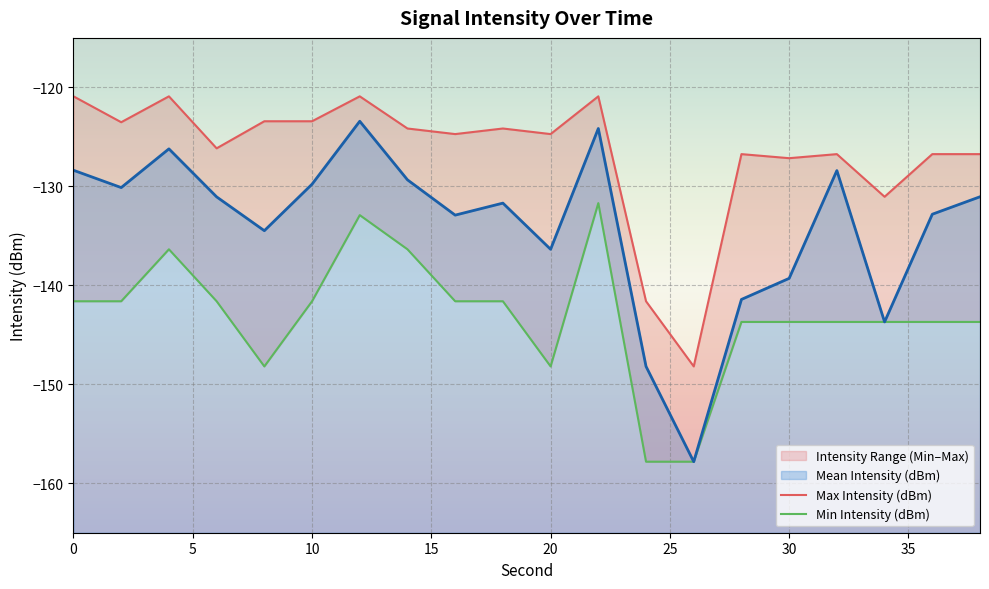

At which category is the sum across all series the highest?

22